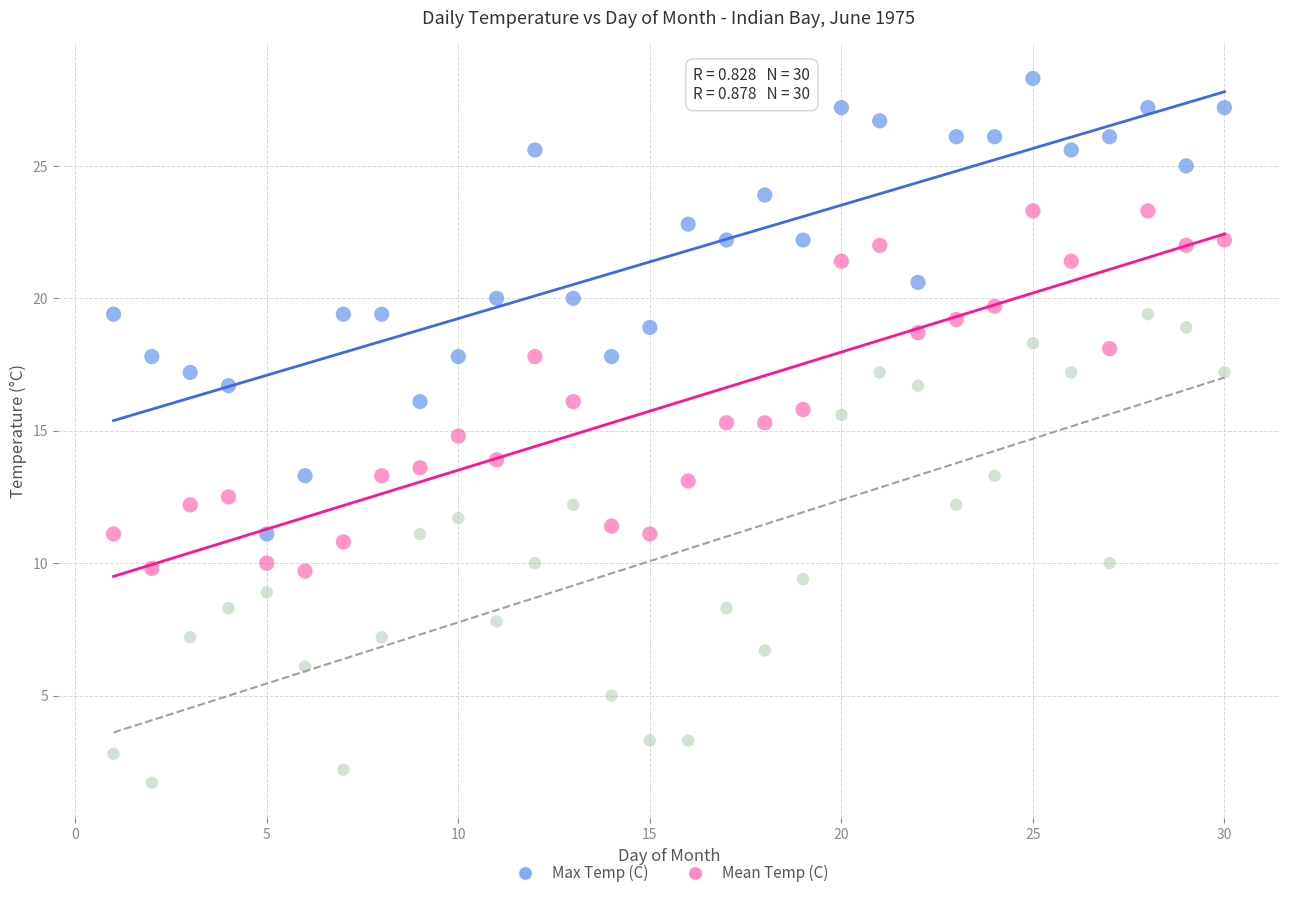

Across all data points, what is the range of X values (max minus min)?

29.0